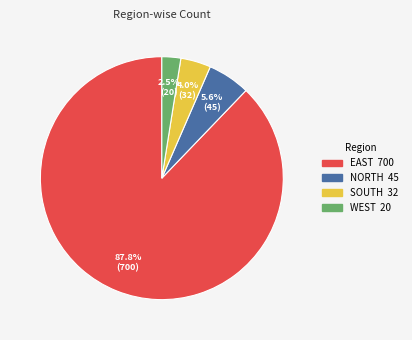

Between NORTH and EAST, which is larger?

EAST